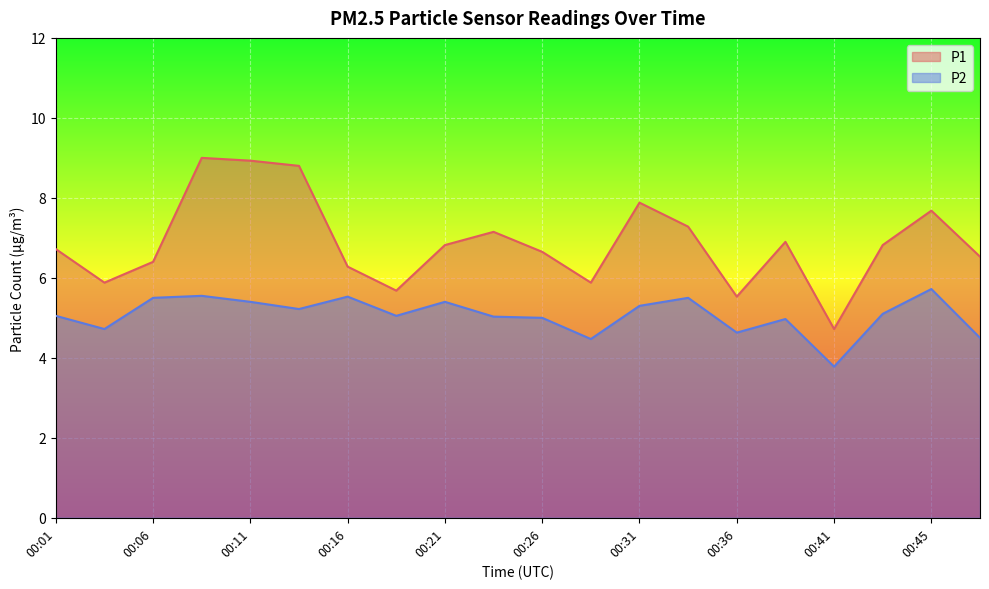

What is the lowest value of the P2 series?

3.8